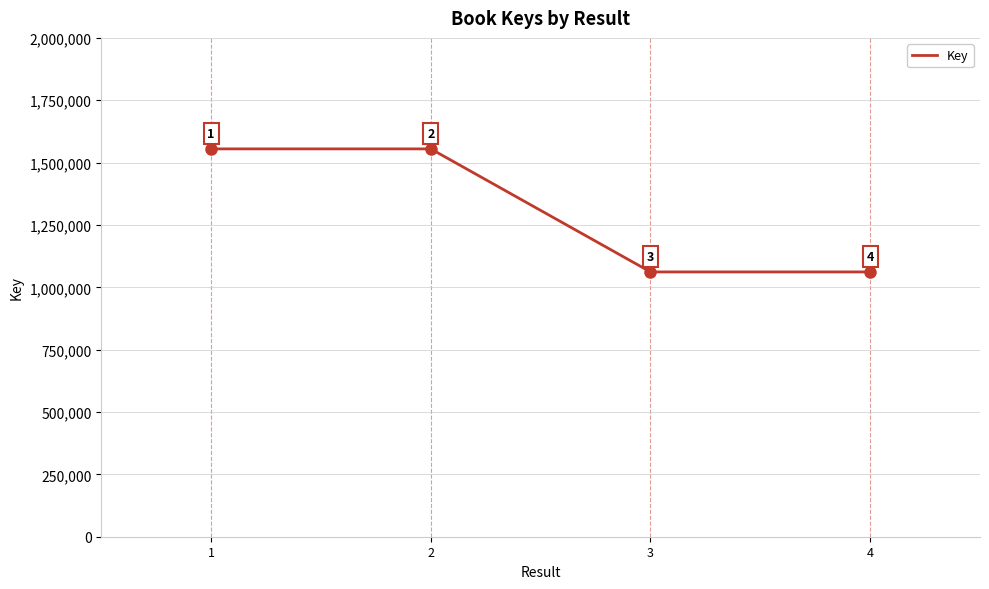

Reading left to right, transcribe all the data shown in this chart.

1=1554951	2=1554951	3=1061673	4=1061673